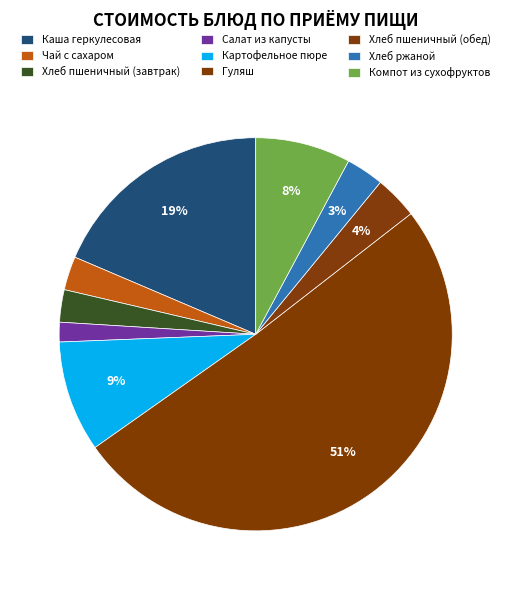

To the nearest percent, what percentage of the pie is Компот из сухофруктов?

8%